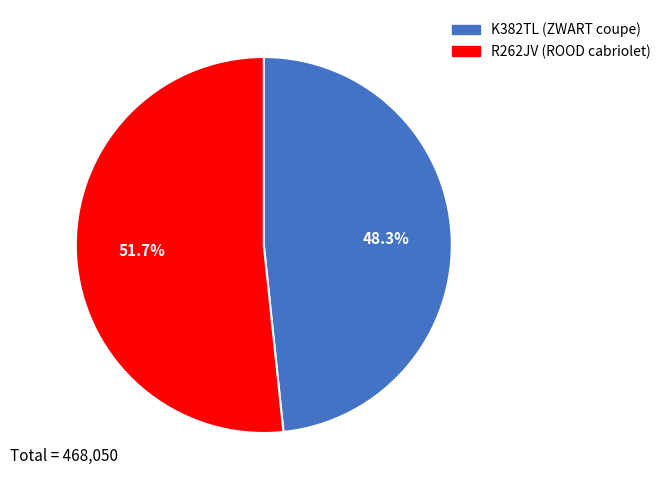

To the nearest percent, what is the difference between the largest and smallest slice percentages?

3%